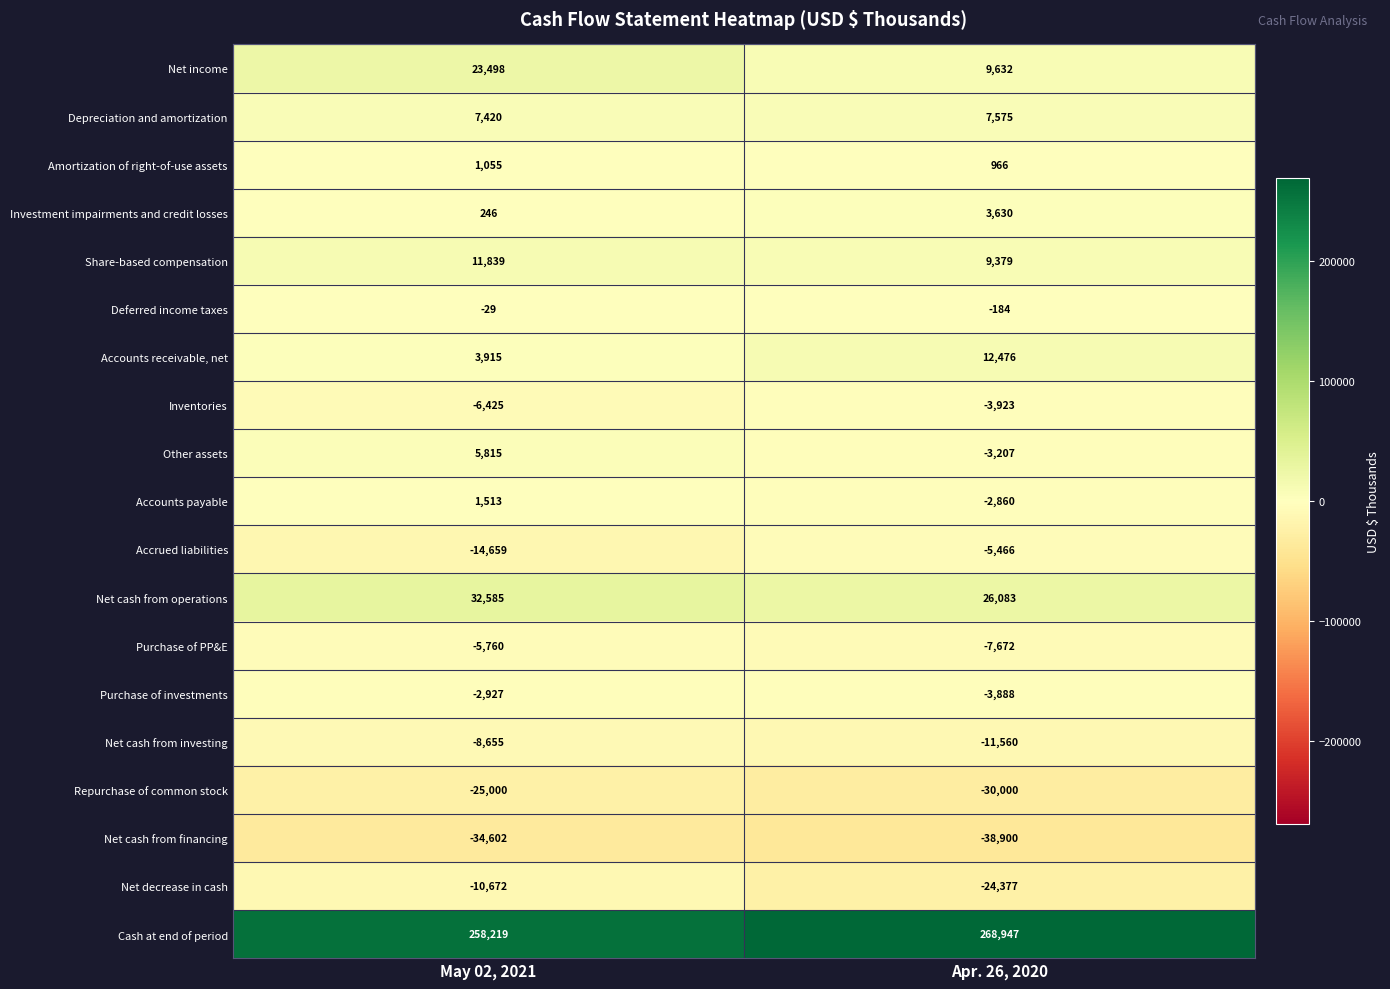

Rank the series at May 02, 2021 from lowest to highest value.

Net cash from financing, Repurchase of common stock, Accrued liabilities, Net decrease in cash, Net cash from investing, Inventories, Purchase of PP&E, Purchase of investments, Deferred income taxes, Investment impairments and credit losses, Amortization of right-of-use assets, Accounts payable, Accounts receivable, net, Other assets, Depreciation and amortization, Share-based compensation, Net income, Net cash from operations, Cash at end of period